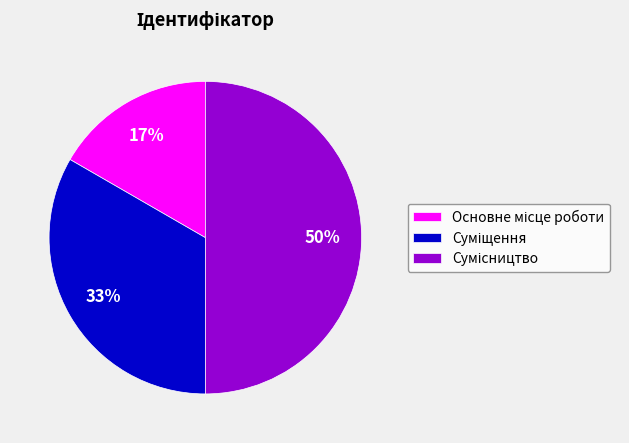

To the nearest percent, what is the average slice percentage?

33%